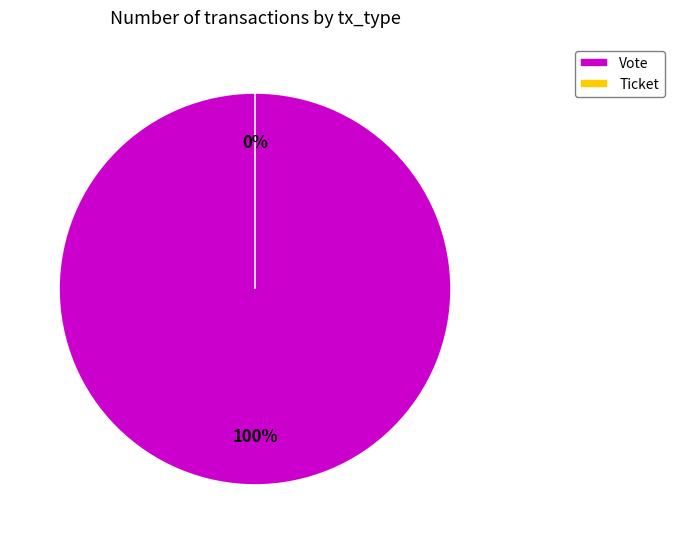

To the nearest percent, what is the difference between the Vote and Ticket slice percentages?

100%